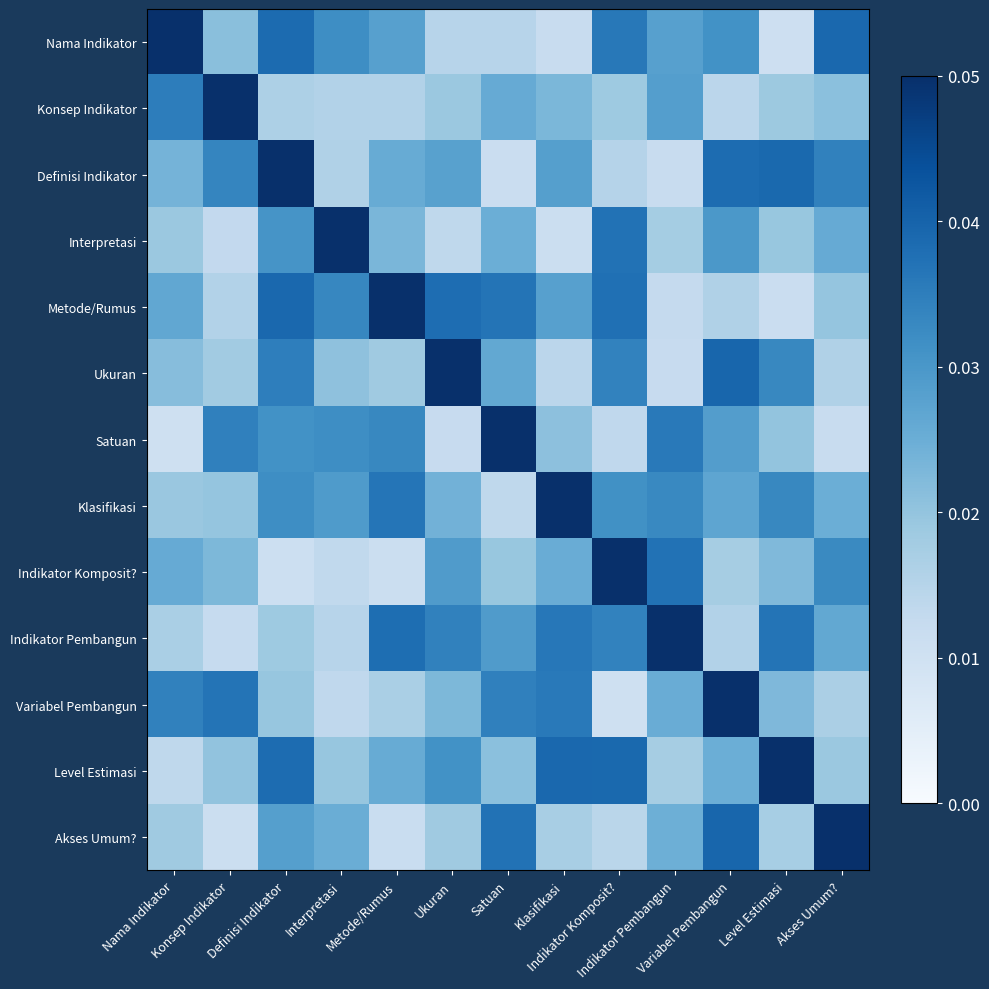

Reading left to right, list all the values displayed in this chart.

Nama Indikator: Nama Indikator=0.1	Konsep Indikator=0.0	Definisi Indikator=0.0	Interpretasi=0.0	Metode/Rumus=0.0	Ukuran=0.0	Satuan=0.0	Klasifikasi=0.0	Indikator Komposit?=0.0	Indikator Pembangun=0.0	Variabel Pembangun=0.0	Level Estimasi=0.0	Akses Umum?=0.0
Konsep Indikator: Nama Indikator=0.0	Konsep Indikator=0.1	Definisi Indikator=0.0	Interpretasi=0.0	Metode/Rumus=0.0	Ukuran=0.0	Satuan=0.0	Klasifikasi=0.0	Indikator Komposit?=0.0	Indikator Pembangun=0.0	Variabel Pembangun=0.0	Level Estimasi=0.0	Akses Umum?=0.0
Definisi Indikator: Nama Indikator=0.0	Konsep Indikator=0.0	Definisi Indikator=0.1	Interpretasi=0.0	Metode/Rumus=0.0	Ukuran=0.0	Satuan=0.0	Klasifikasi=0.0	Indikator Komposit?=0.0	Indikator Pembangun=0.0	Variabel Pembangun=0.0	Level Estimasi=0.0	Akses Umum?=0.0
Interpretasi: Nama Indikator=0.0	Konsep Indikator=0.0	Definisi Indikator=0.0	Interpretasi=0.1	Metode/Rumus=0.0	Ukuran=0.0	Satuan=0.0	Klasifikasi=0.0	Indikator Komposit?=0.0	Indikator Pembangun=0.0	Variabel Pembangun=0.0	Level Estimasi=0.0	Akses Umum?=0.0
Metode/Rumus: Nama Indikator=0.0	Konsep Indikator=0.0	Definisi Indikator=0.0	Interpretasi=0.0	Metode/Rumus=0.1	Ukuran=0.0	Satuan=0.0	Klasifikasi=0.0	Indikator Komposit?=0.0	Indikator Pembangun=0.0	Variabel Pembangun=0.0	Level Estimasi=0.0	Akses Umum?=0.0
Ukuran: Nama Indikator=0.0	Konsep Indikator=0.0	Definisi Indikator=0.0	Interpretasi=0.0	Metode/Rumus=0.0	Ukuran=0.1	Satuan=0.0	Klasifikasi=0.0	Indikator Komposit?=0.0	Indikator Pembangun=0.0	Variabel Pembangun=0.0	Level Estimasi=0.0	Akses Umum?=0.0
Satuan: Nama Indikator=0.0	Konsep Indikator=0.0	Definisi Indikator=0.0	Interpretasi=0.0	Metode/Rumus=0.0	Ukuran=0.0	Satuan=0.1	Klasifikasi=0.0	Indikator Komposit?=0.0	Indikator Pembangun=0.0	Variabel Pembangun=0.0	Level Estimasi=0.0	Akses Umum?=0.0
Klasifikasi: Nama Indikator=0.0	Konsep Indikator=0.0	Definisi Indikator=0.0	Interpretasi=0.0	Metode/Rumus=0.0	Ukuran=0.0	Satuan=0.0	Klasifikasi=0.1	Indikator Komposit?=0.0	Indikator Pembangun=0.0	Variabel Pembangun=0.0	Level Estimasi=0.0	Akses Umum?=0.0
Indikator Komposit?: Nama Indikator=0.0	Konsep Indikator=0.0	Definisi Indikator=0.0	Interpretasi=0.0	Metode/Rumus=0.0	Ukuran=0.0	Satuan=0.0	Klasifikasi=0.0	Indikator Komposit?=0.1	Indikator Pembangun=0.0	Variabel Pembangun=0.0	Level Estimasi=0.0	Akses Umum?=0.0
Indikator Pembangun: Nama Indikator=0.0	Konsep Indikator=0.0	Definisi Indikator=0.0	Interpretasi=0.0	Metode/Rumus=0.0	Ukuran=0.0	Satuan=0.0	Klasifikasi=0.0	Indikator Komposit?=0.0	Indikator Pembangun=0.1	Variabel Pembangun=0.0	Level Estimasi=0.0	Akses Umum?=0.0
Variabel Pembangun: Nama Indikator=0.0	Konsep Indikator=0.0	Definisi Indikator=0.0	Interpretasi=0.0	Metode/Rumus=0.0	Ukuran=0.0	Satuan=0.0	Klasifikasi=0.0	Indikator Komposit?=0.0	Indikator Pembangun=0.0	Variabel Pembangun=0.1	Level Estimasi=0.0	Akses Umum?=0.0
Level Estimasi: Nama Indikator=0.0	Konsep Indikator=0.0	Definisi Indikator=0.0	Interpretasi=0.0	Metode/Rumus=0.0	Ukuran=0.0	Satuan=0.0	Klasifikasi=0.0	Indikator Komposit?=0.0	Indikator Pembangun=0.0	Variabel Pembangun=0.0	Level Estimasi=0.1	Akses Umum?=0.0
Akses Umum?: Nama Indikator=0.0	Konsep Indikator=0.0	Definisi Indikator=0.0	Interpretasi=0.0	Metode/Rumus=0.0	Ukuran=0.0	Satuan=0.0	Klasifikasi=0.0	Indikator Komposit?=0.0	Indikator Pembangun=0.0	Variabel Pembangun=0.0	Level Estimasi=0.0	Akses Umum?=0.1